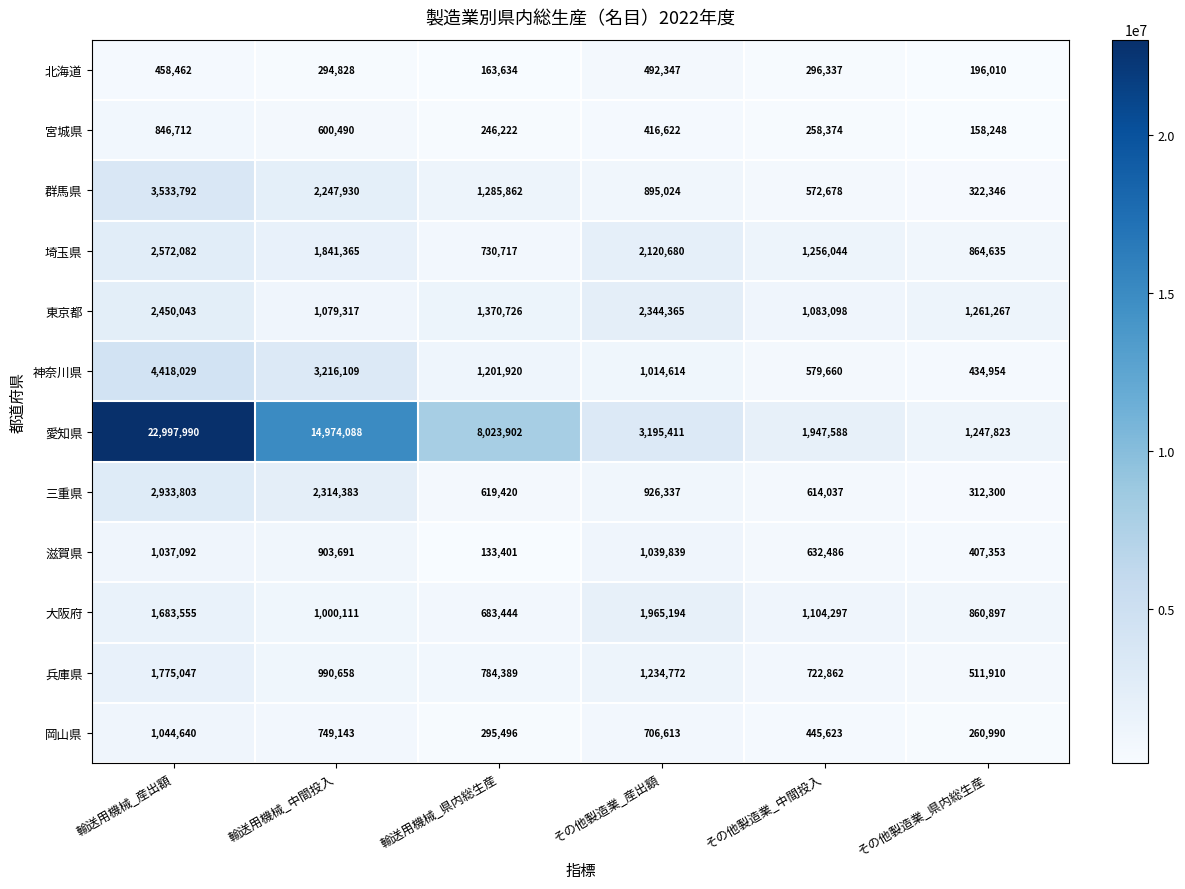

True or false: 三重県 has a value of 1043179 at その他製造業_中間投入.

False